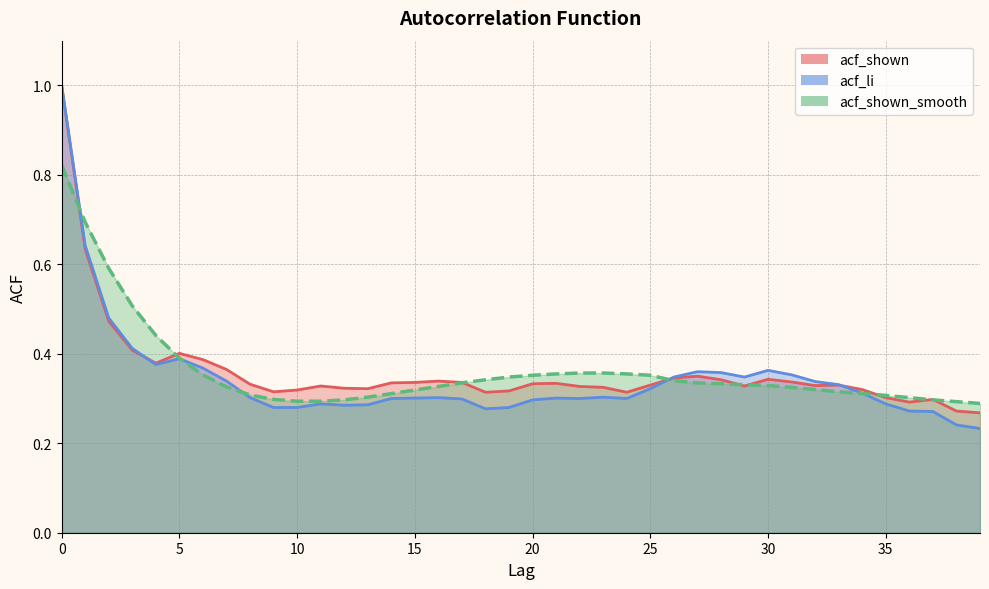

Which series has the largest range (max minus min)?

acf_li